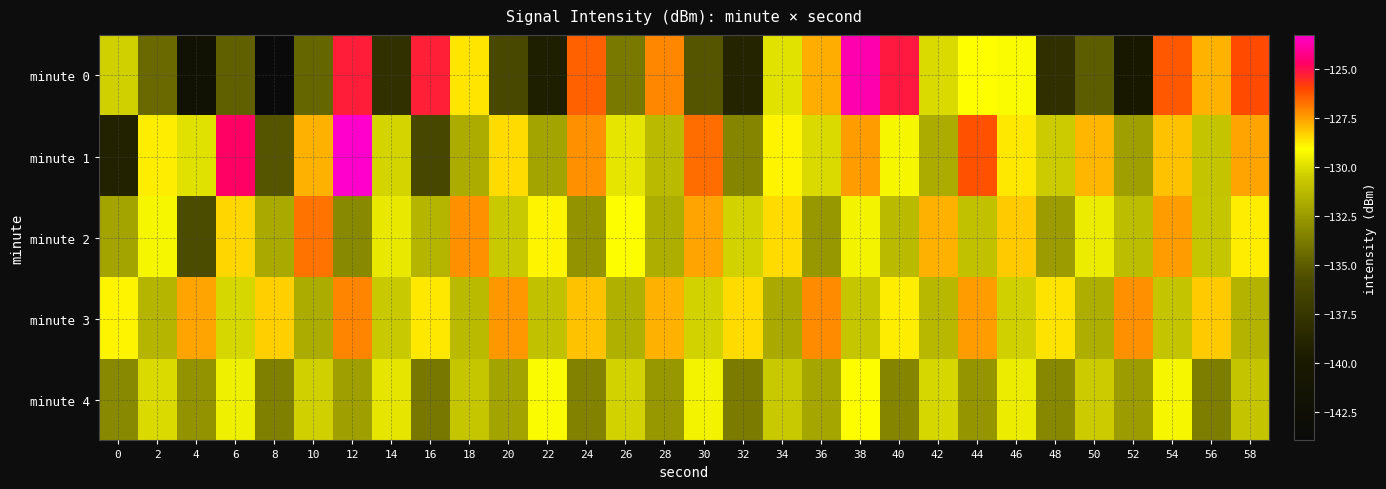

Which series has the largest total across all categories?

minute 3